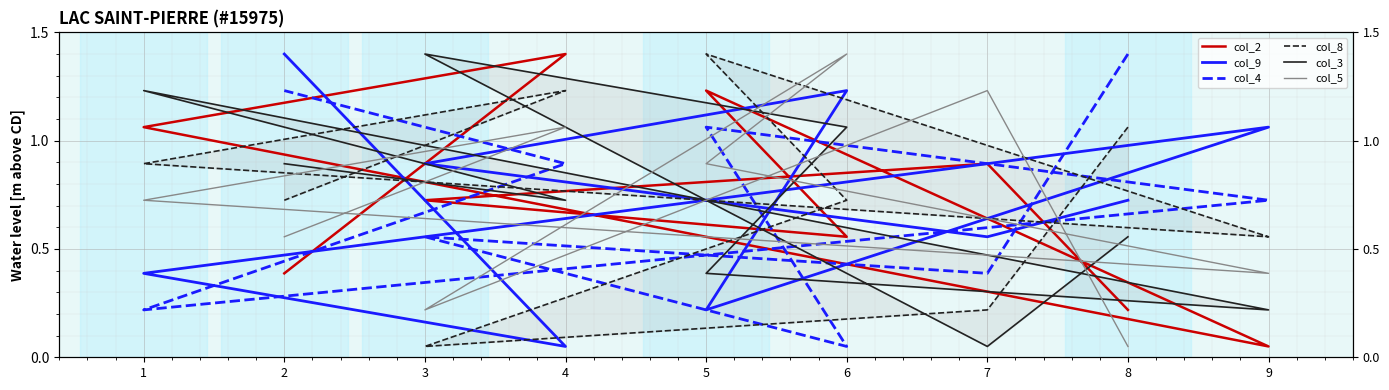

What is the total value across all series at 7?

3.3